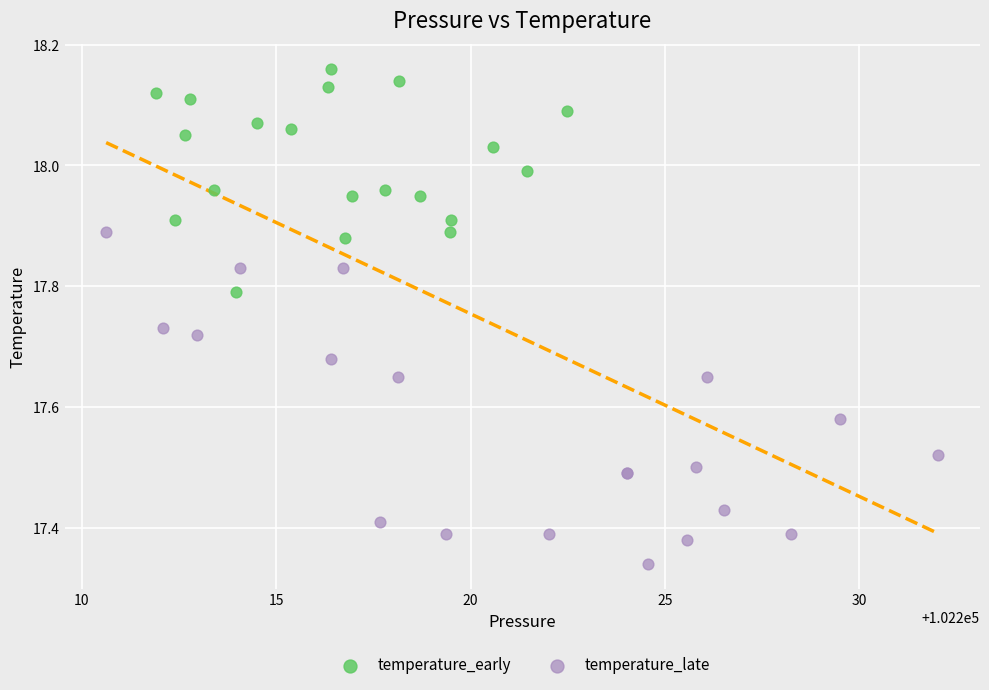

Which series reaches the minimum Y coordinate?

temperature_late